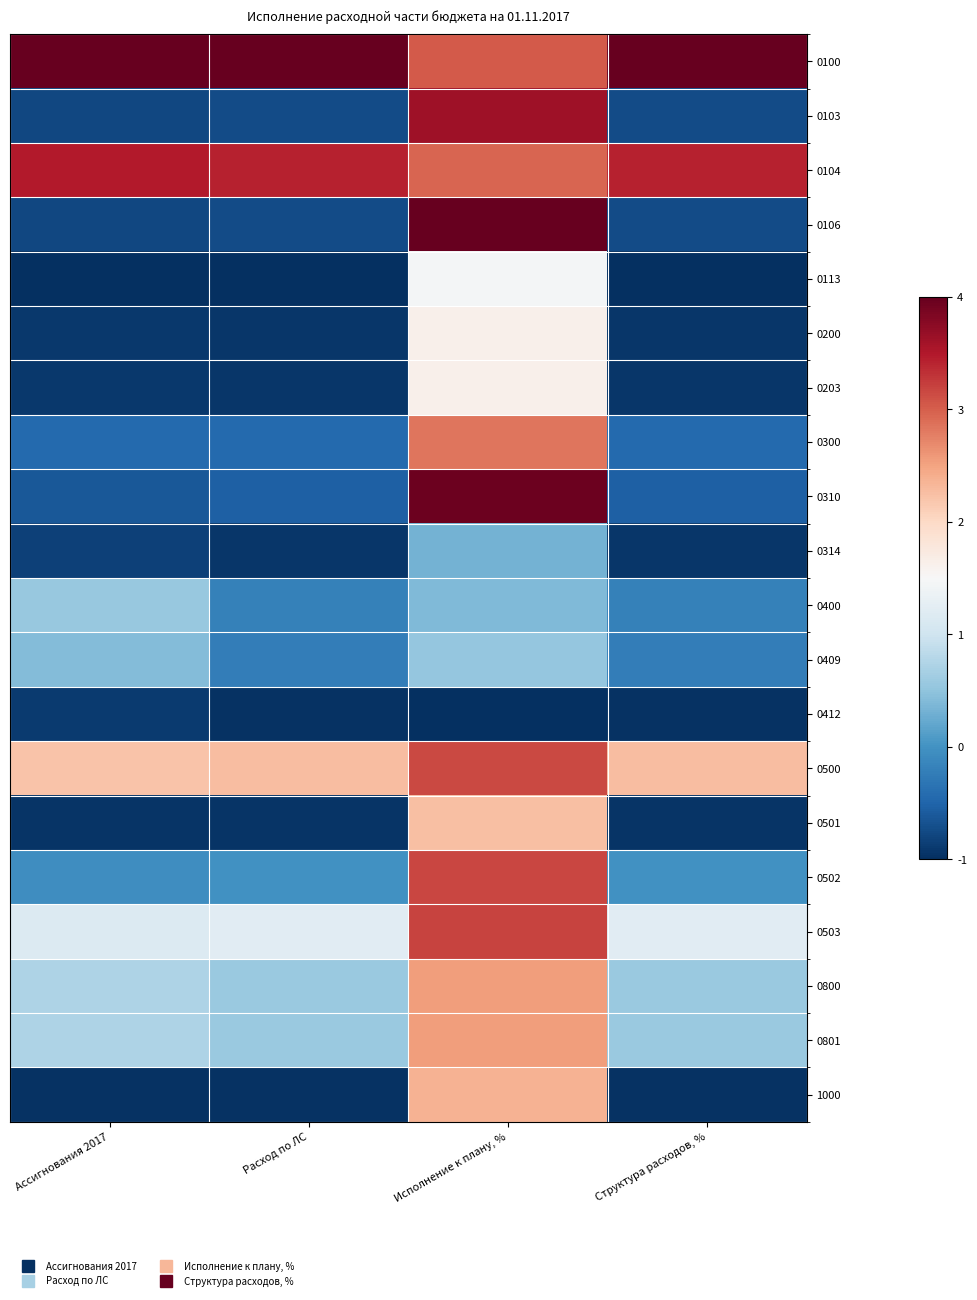

What is the greatest value displayed?

4.0